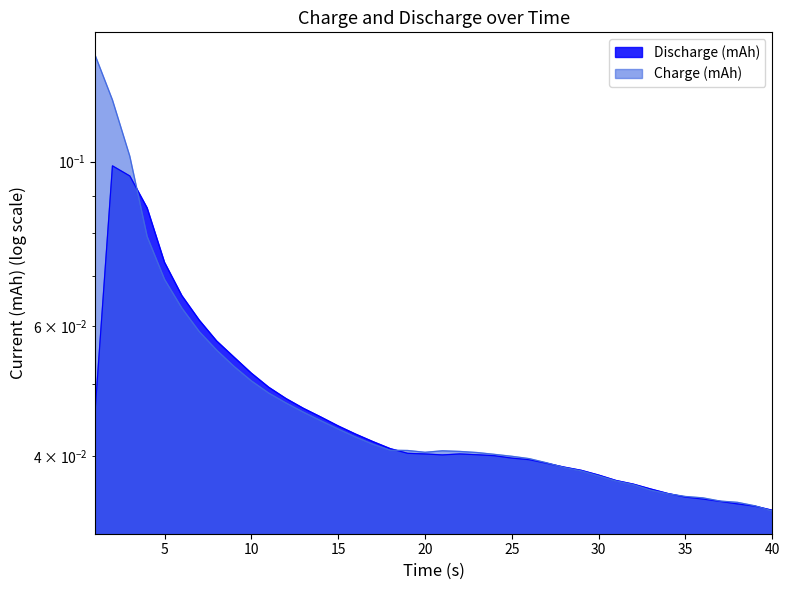

Reading left to right, what are all the values shown in this chart?

Discharge (mAh): 0.0	0.1	0.1	0.1	0.1	0.1	0.1	0.1	0.1	0.1	0.0	0.0	0.0	0.0	0.0	0.0	0.0	0.0	0.0	0.0	0.0	0.0	0.0	0.0	0.0	0.0	0.0	0.0	0.0	0.0	0.0	0.0	0.0	0.0	0.0	0.0	0.0	0.0	0.0	0.0
Charge (mAh): 0.1	0.1	0.1	0.1	0.1	0.1	0.1	0.1	0.1	0.1	0.0	0.0	0.0	0.0	0.0	0.0	0.0	0.0	0.0	0.0	0.0	0.0	0.0	0.0	0.0	0.0	0.0	0.0	0.0	0.0	0.0	0.0	0.0	0.0	0.0	0.0	0.0	0.0	0.0	0.0